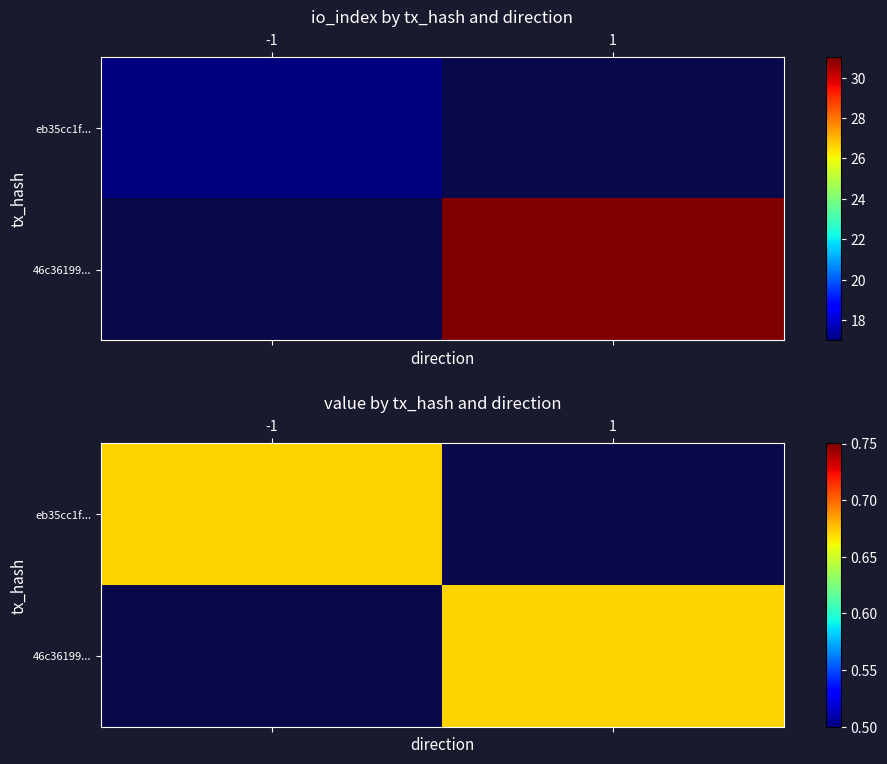

Which has a higher value, io_index or direction?

io_index